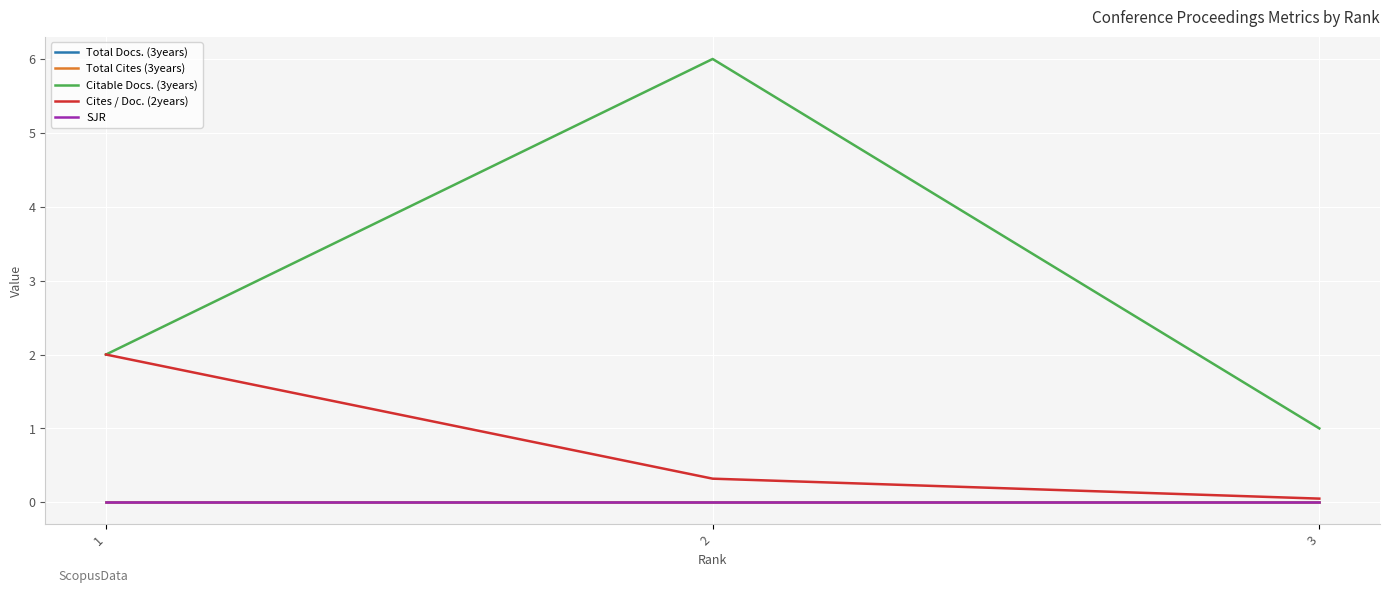

Does the chart display data point markers on the line(s)?

No